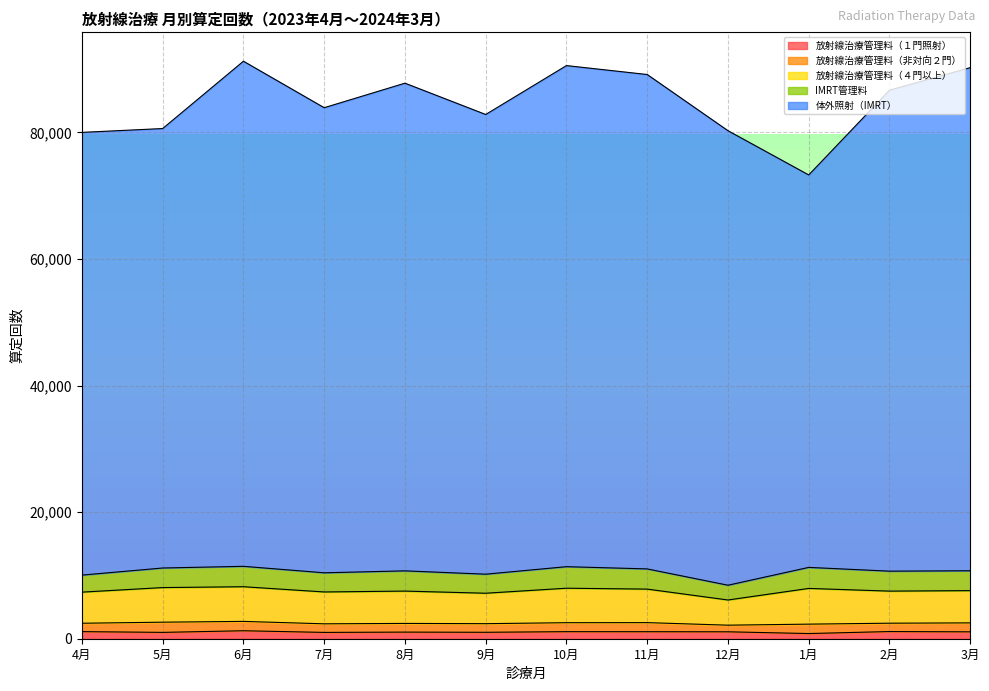

What is the smallest value displayed?

817